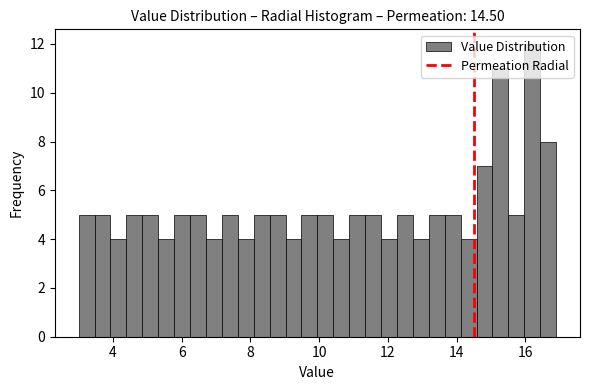

Around what value on the x-axis is the tallest bar? Give the approximate position of its centre, as read against the axis.

16.2